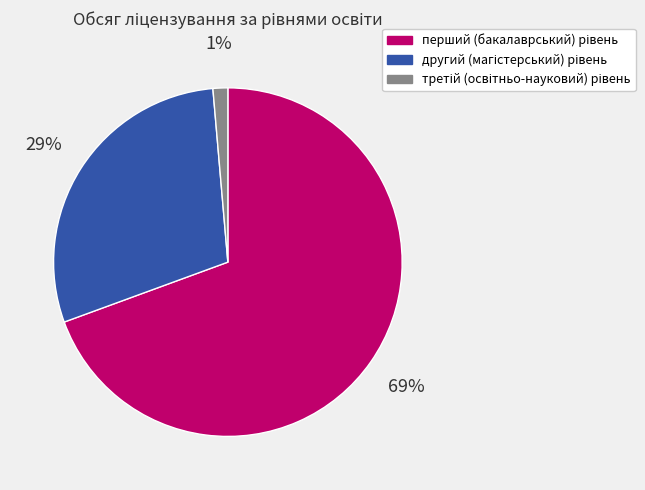

Is there a majority slice in this chart?

Yes